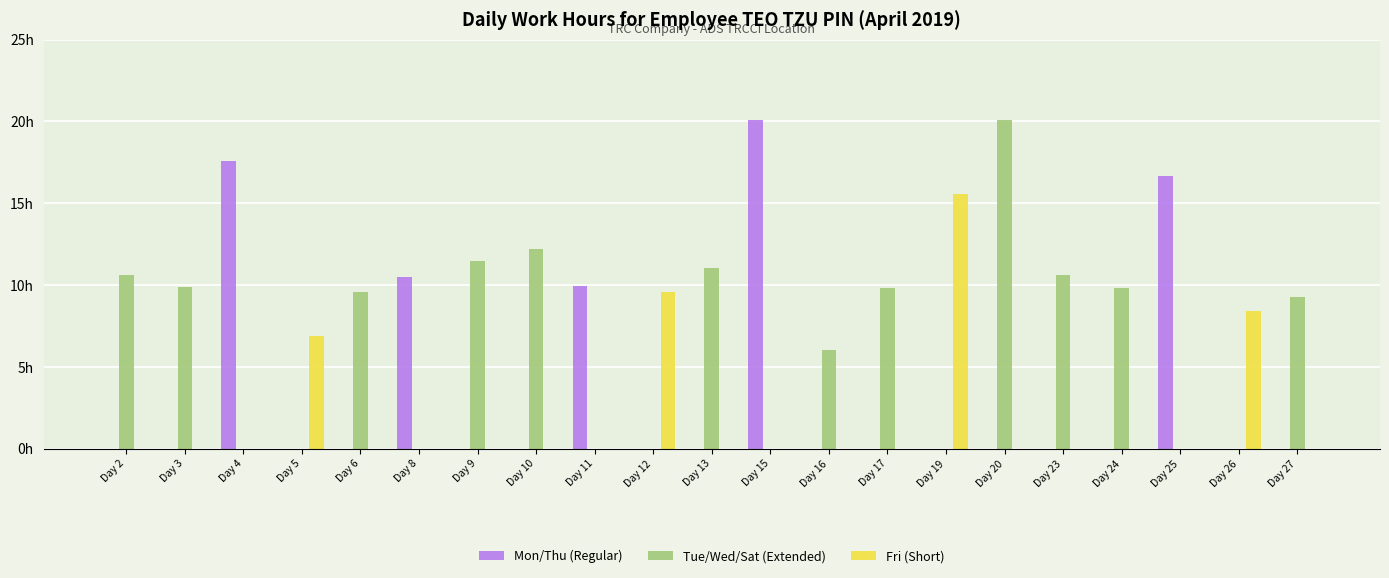

What are all the series names shown in the legend?

Mon/Thu (Regular), Tue/Wed/Sat (Extended), Fri (Short)